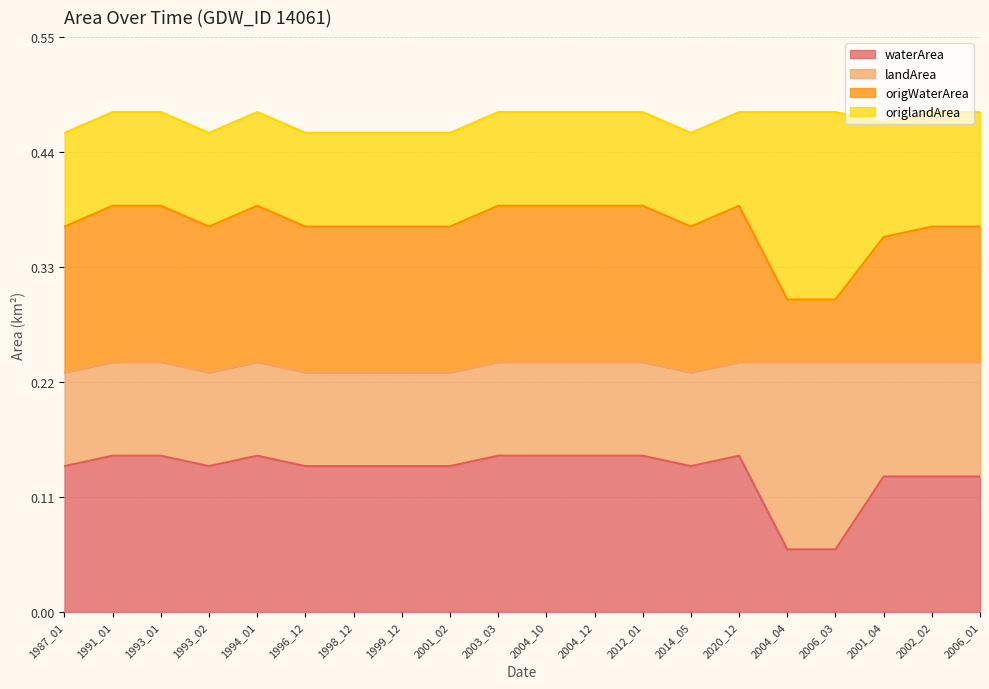

The value of origWaterArea at 2014_05 is 0.6. True or false?

False